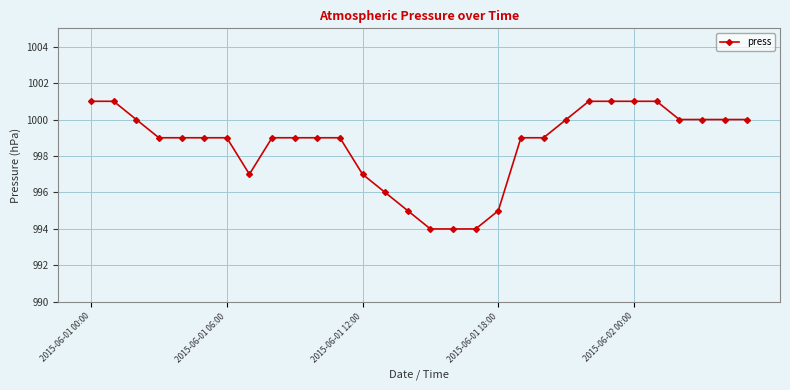

What is the smallest value displayed?

994